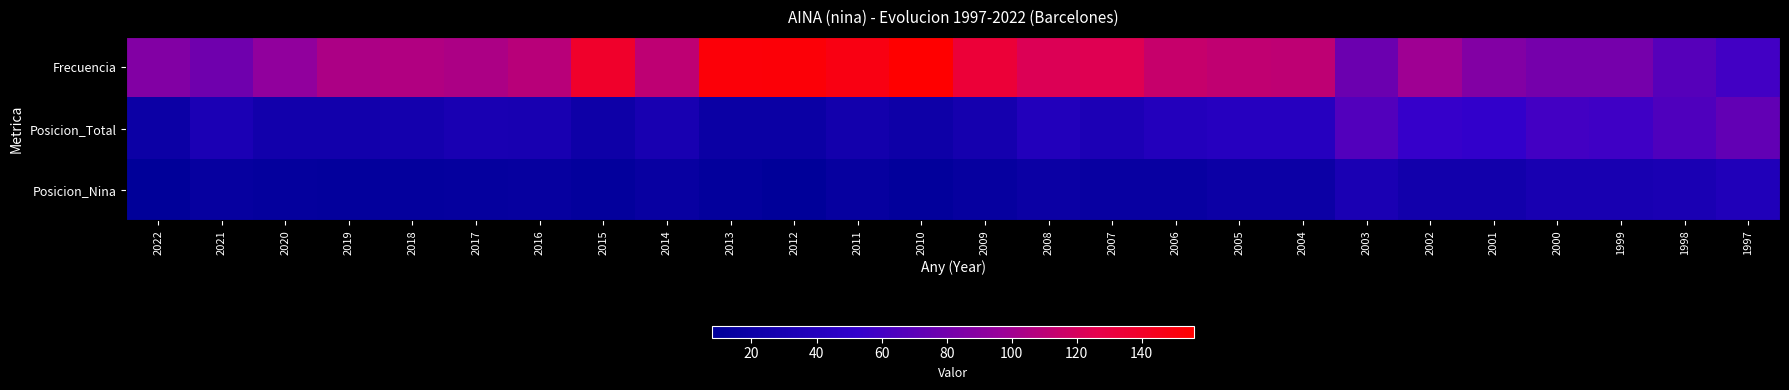

At how many categories does at least one series exceed 129?

6